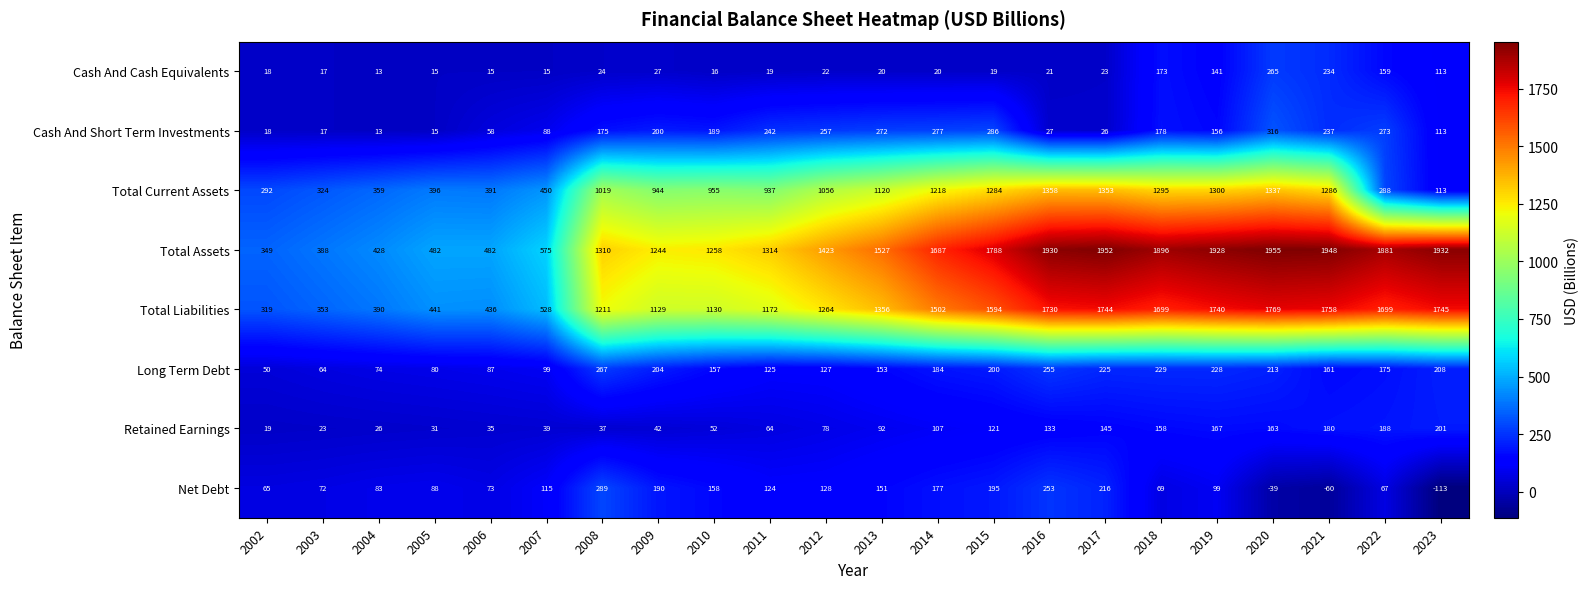

The value of Total Assets at 2013 is 425. True or false?

False